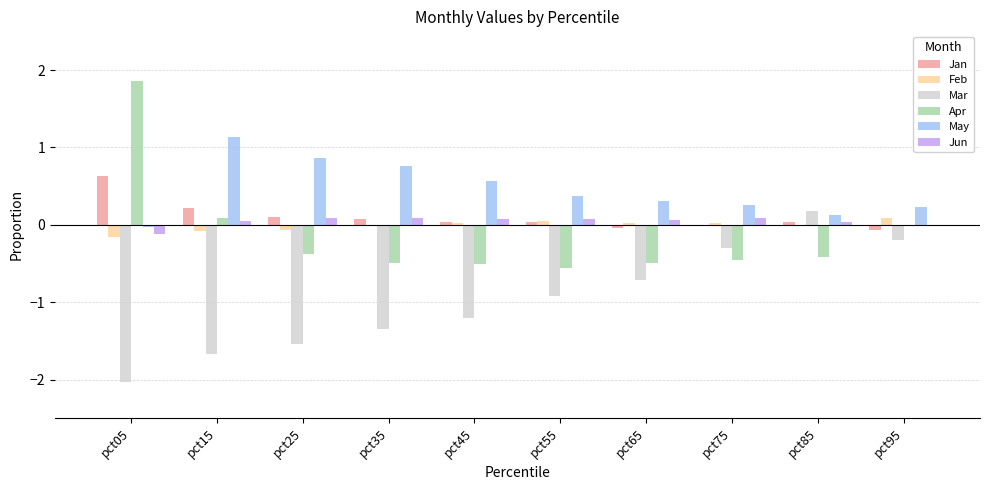

What value does the Apr series have at pct15?

0.1